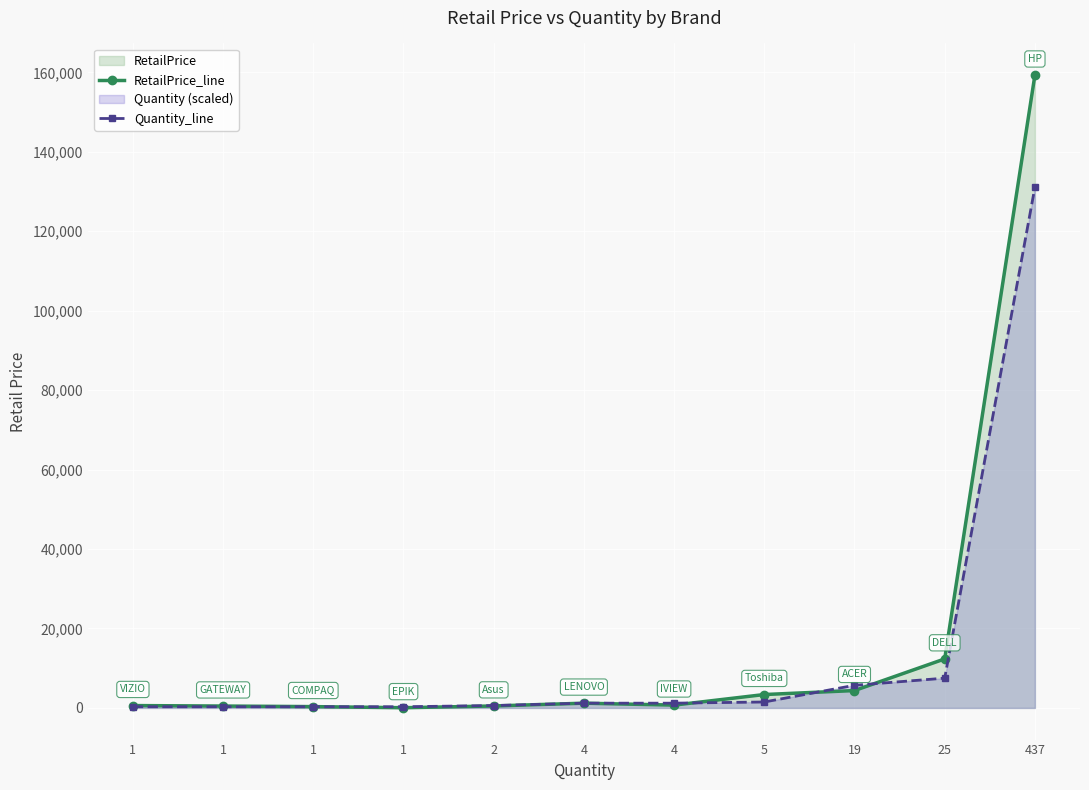

The Quantity_line series shows 1200.0 at 4. True or false?

True